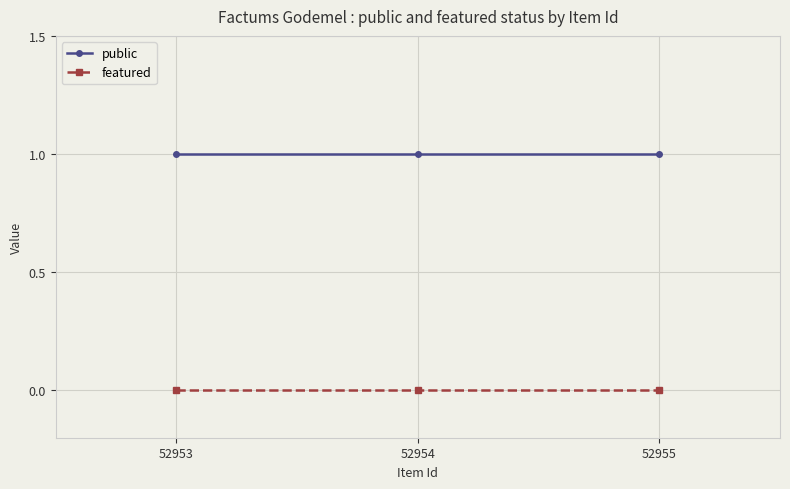

What are all the series names shown in the legend?

public, featured